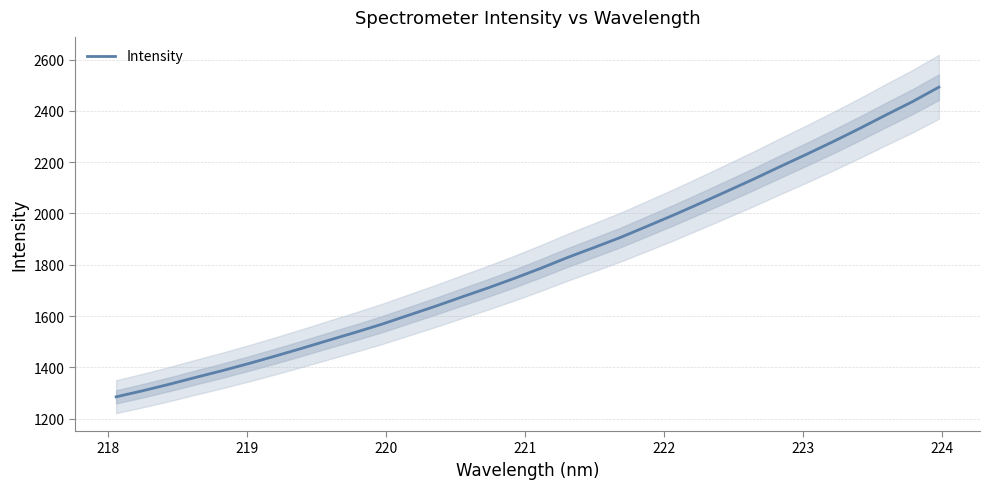

What is the maximum value for Intensity?

2492.5